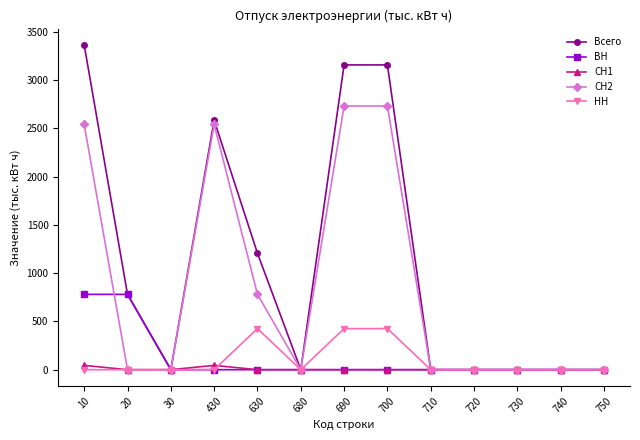

At which label is Всего closest to 1682?

630